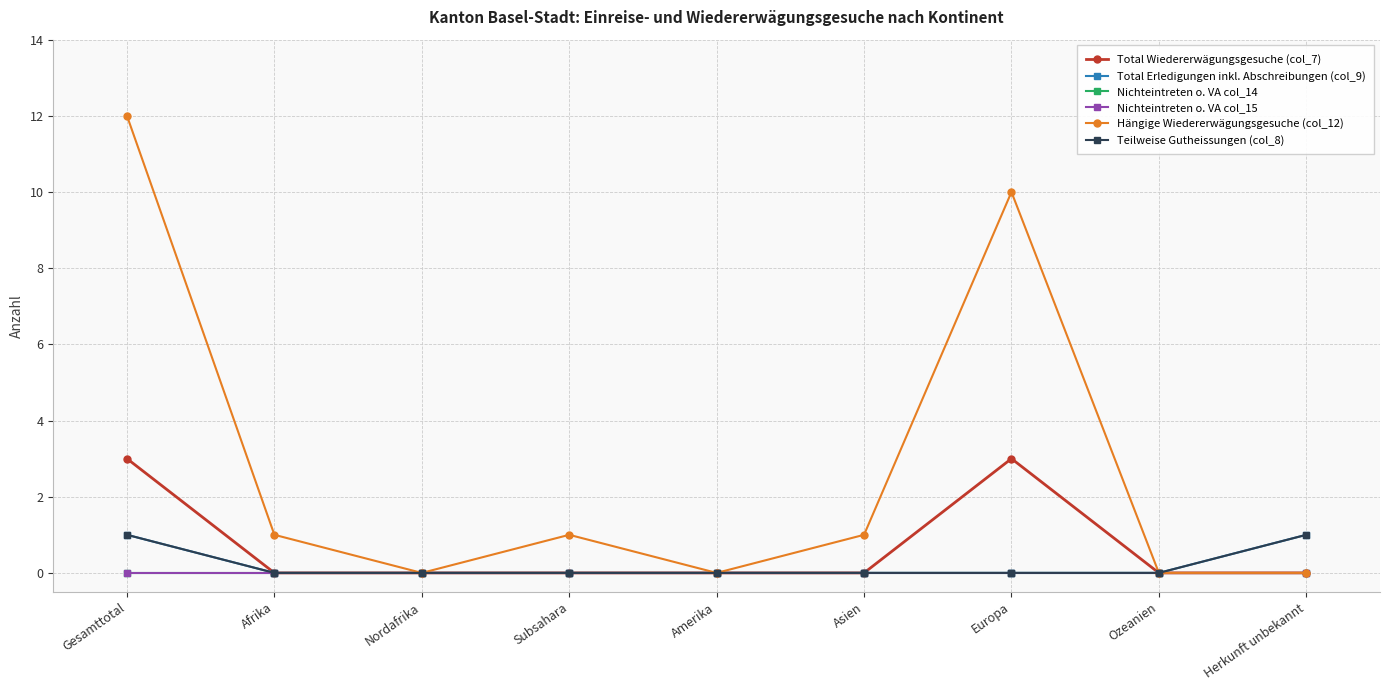

What is the spread (max minus min) of values at Afrika?

1